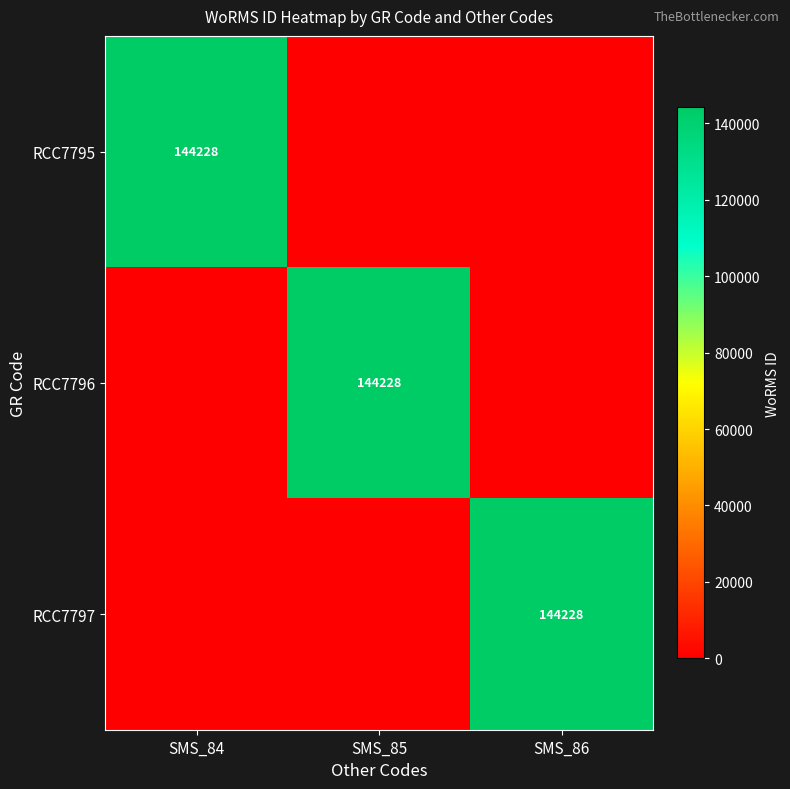

True or false: RCC7796 has a value of 144228 at SMS_85.

True